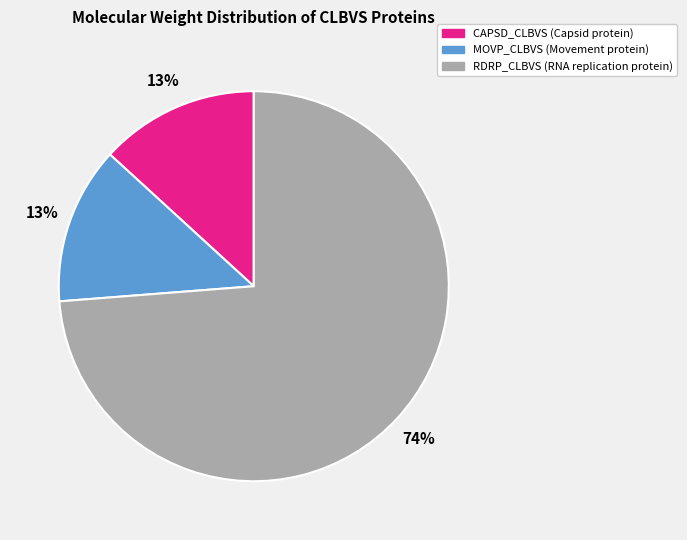

Between RDRP_CLBVS (RNA replication protein) and MOVP_CLBVS (Movement protein), which is larger?

RDRP_CLBVS (RNA replication protein)